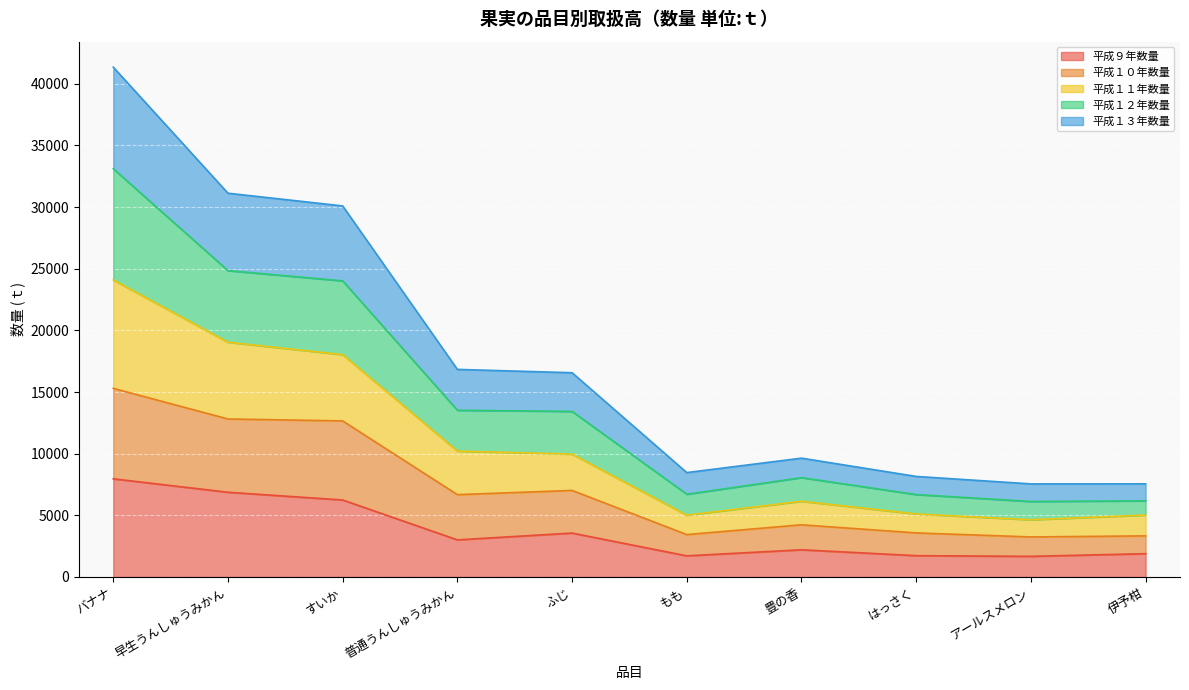

At which category is the sum across all series the highest?

バナナ